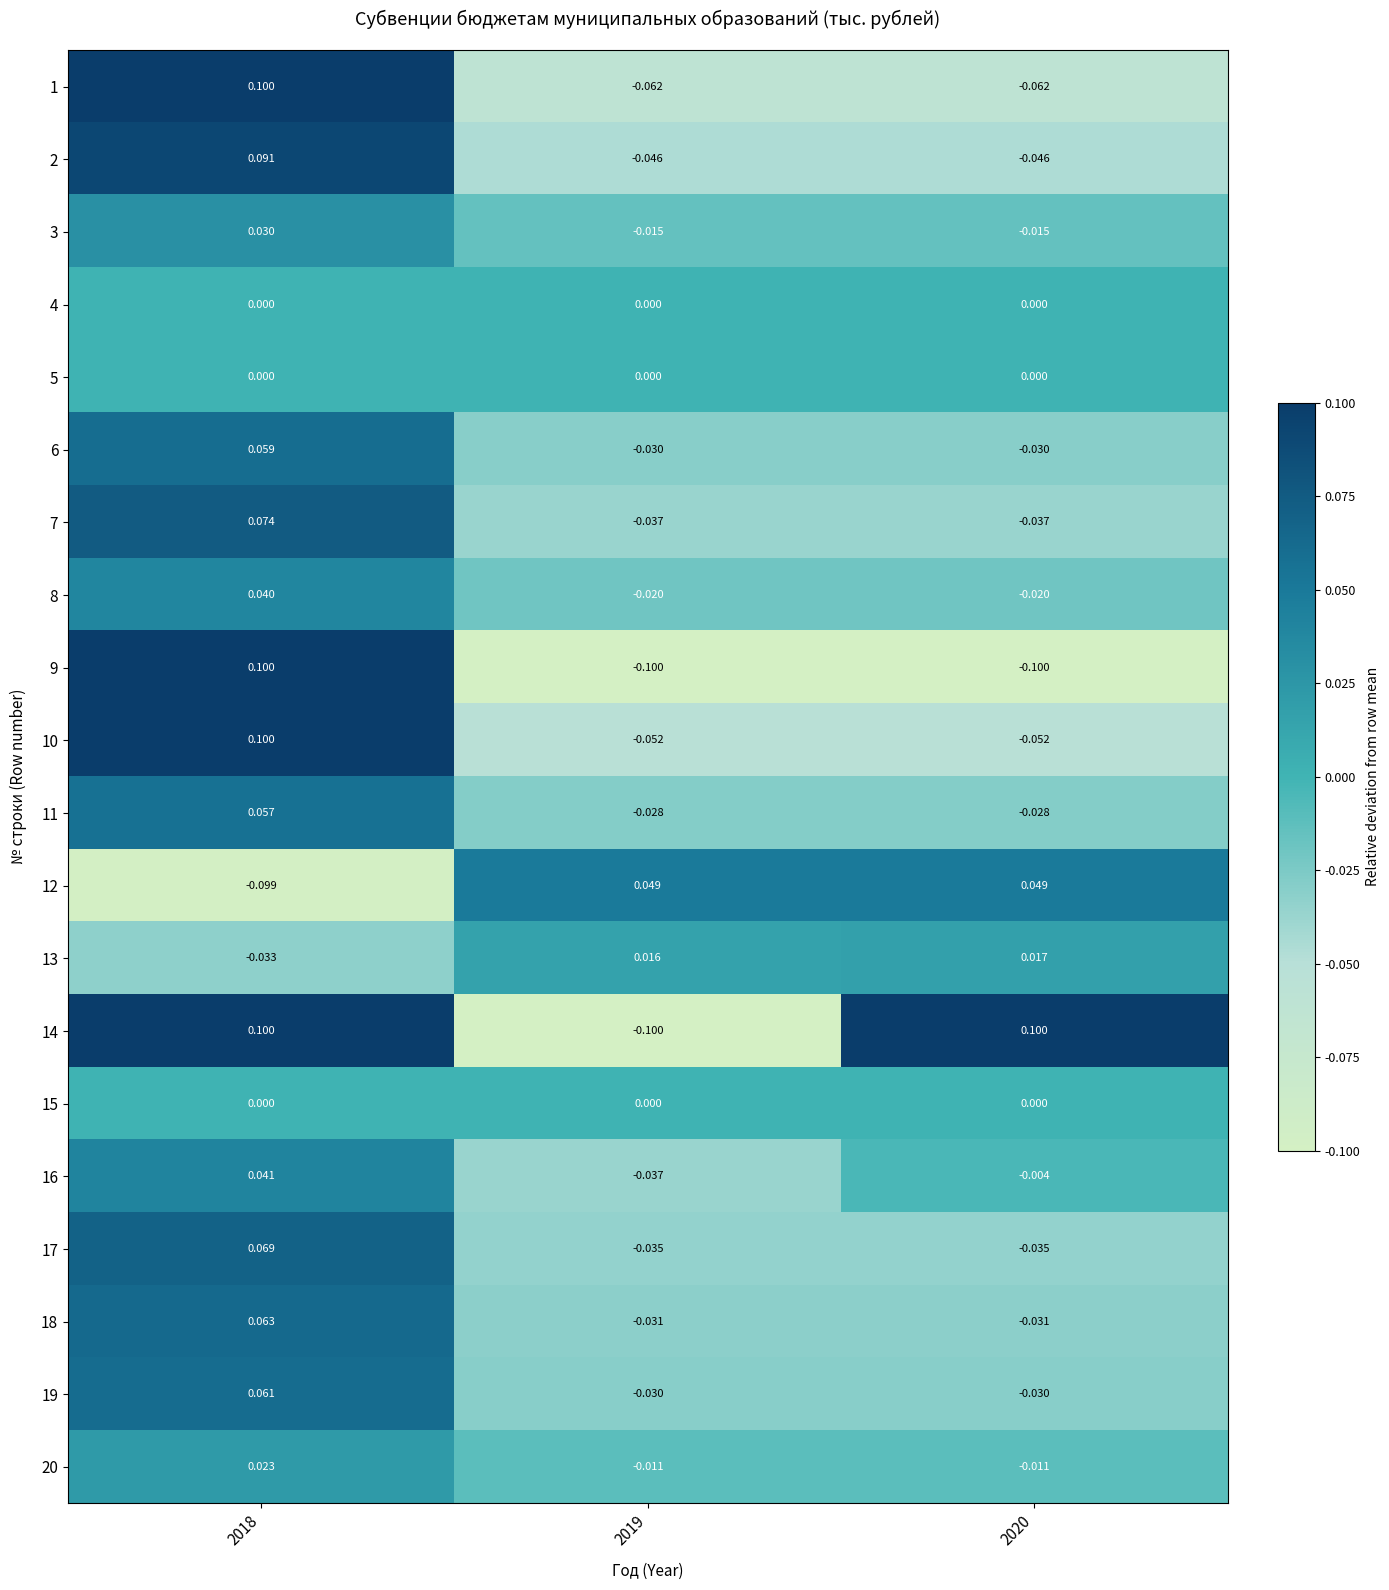

At how many categories does at least one series exceed 0?

3